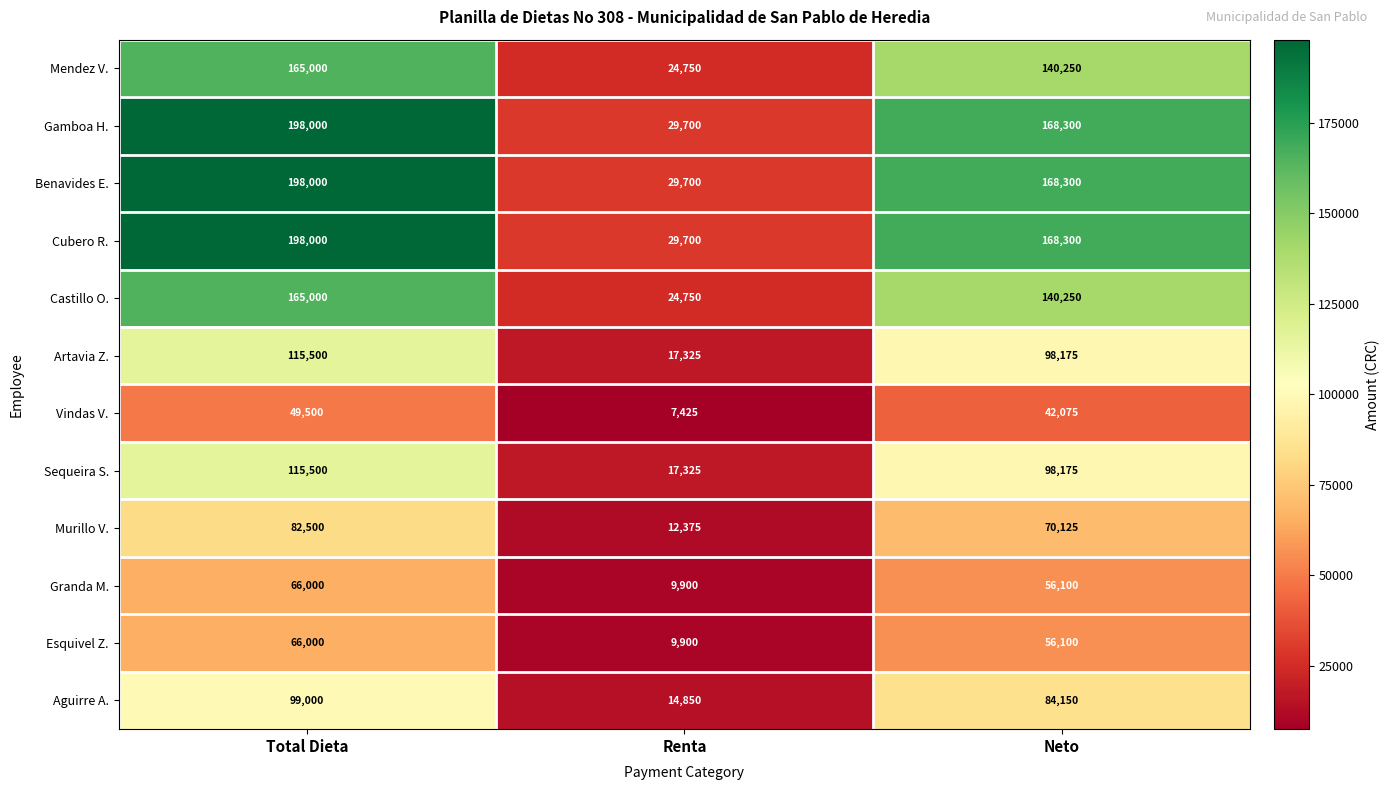

What is the total value across all series at Total Dieta?

1518000